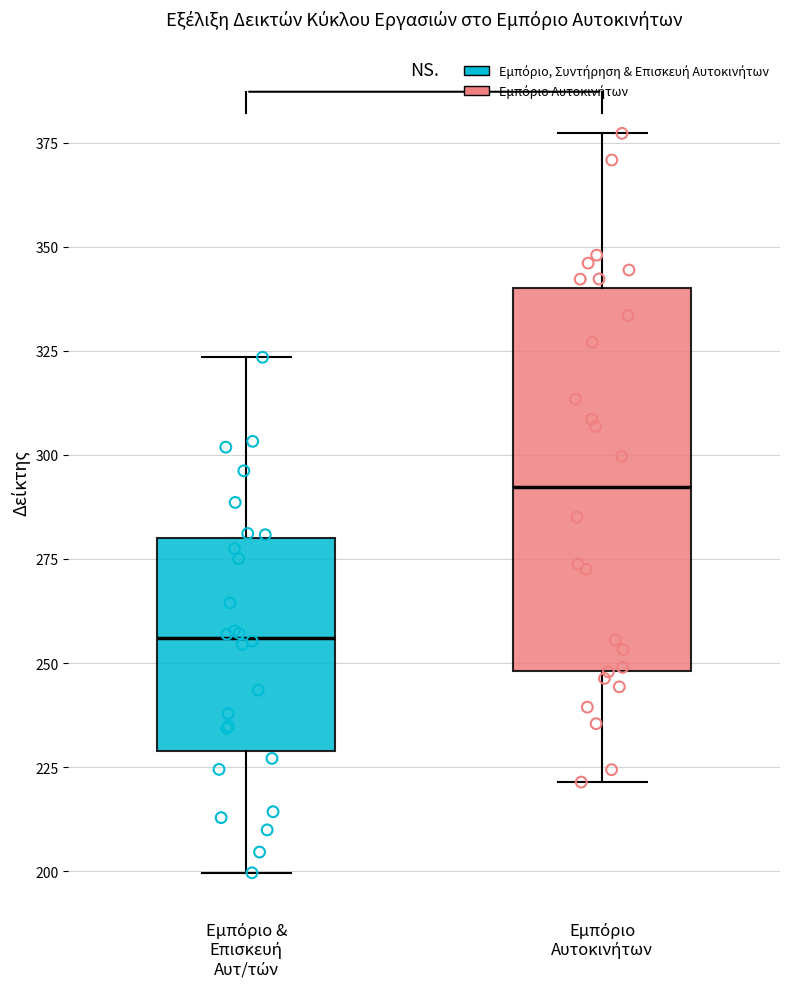

Reading left to right, transcribe this box plot: for each box, give where its median line is, the range the box spans, and where its two whiskers end, as read against the y-axis. The values are not printed on the chart, so give them approximately, as read against the axis.

Εμπόριο & Επισκευή Αυτ/τών: median 255, box 230 to 280, whiskers 200 to 325
Εμπόριο Αυτοκινήτων: median 290, box 250 to 340, whiskers 220 to 375